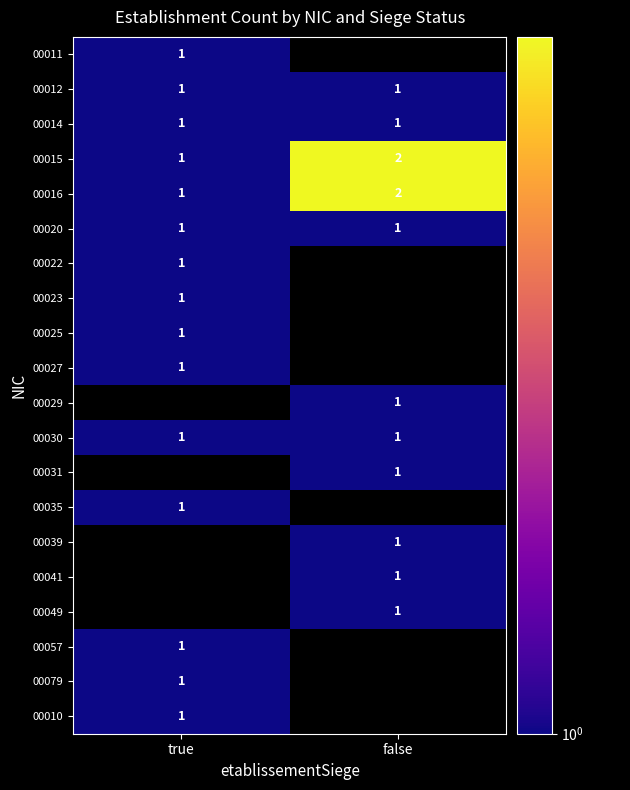

The value of 00029 at false is 1. True or false?

True